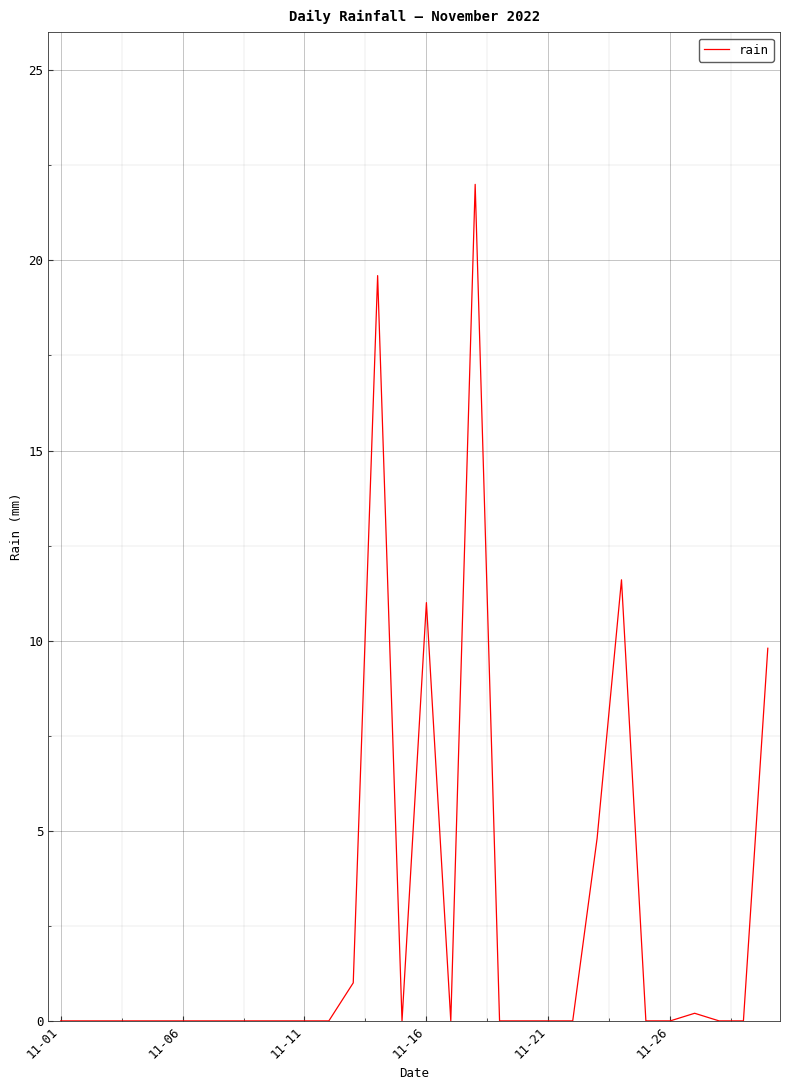

What is the maximum value shown in the chart?

22.0